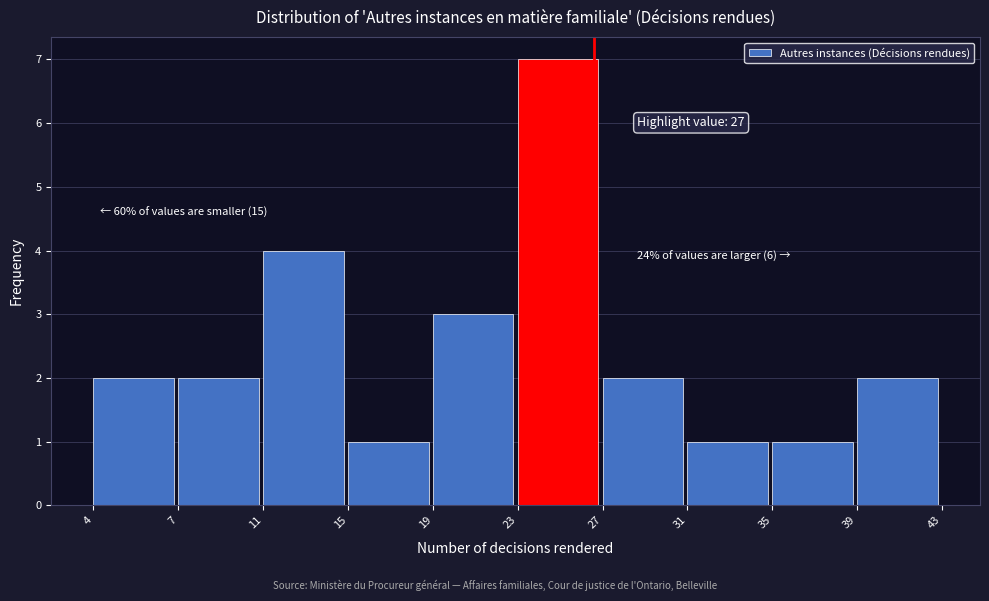

Reading left to right, list all the values displayed in this chart.

4=2	7=2	11=4	15=1	19=3	23=7	27=2	31=1	35=1	39=2